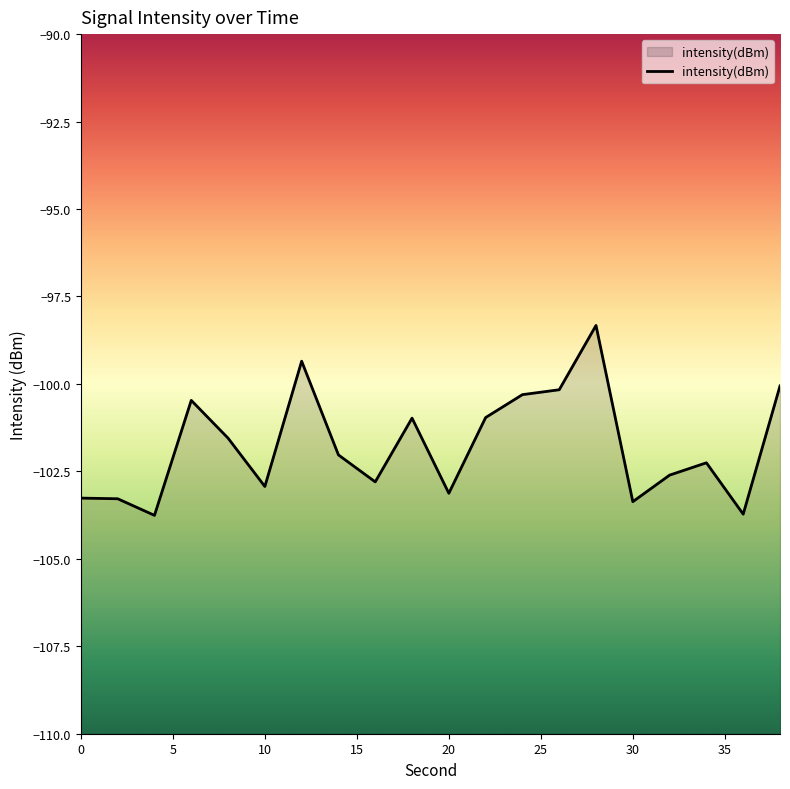

What is the average value?

-101.8